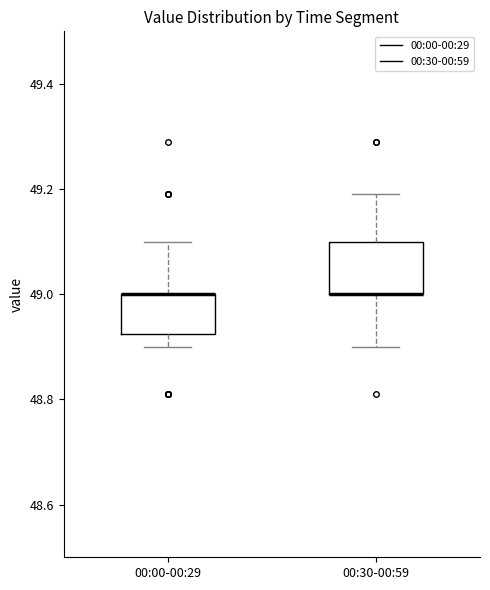

Reading left to right, read every box against the y-axis: the position of its median line, the range the box covers, and the ends of its whiskers. The values are not printed on the chart, so give them approximately, as read against the axis.

00:00-00:29: median 49.00 (drawn on the box's upper edge), box 48.92 to 49.00, whiskers 48.90 to 49.10
00:30-00:59: median 49.00 (drawn on the box's lower edge), box 49.00 to 49.10, whiskers 48.90 to 49.20